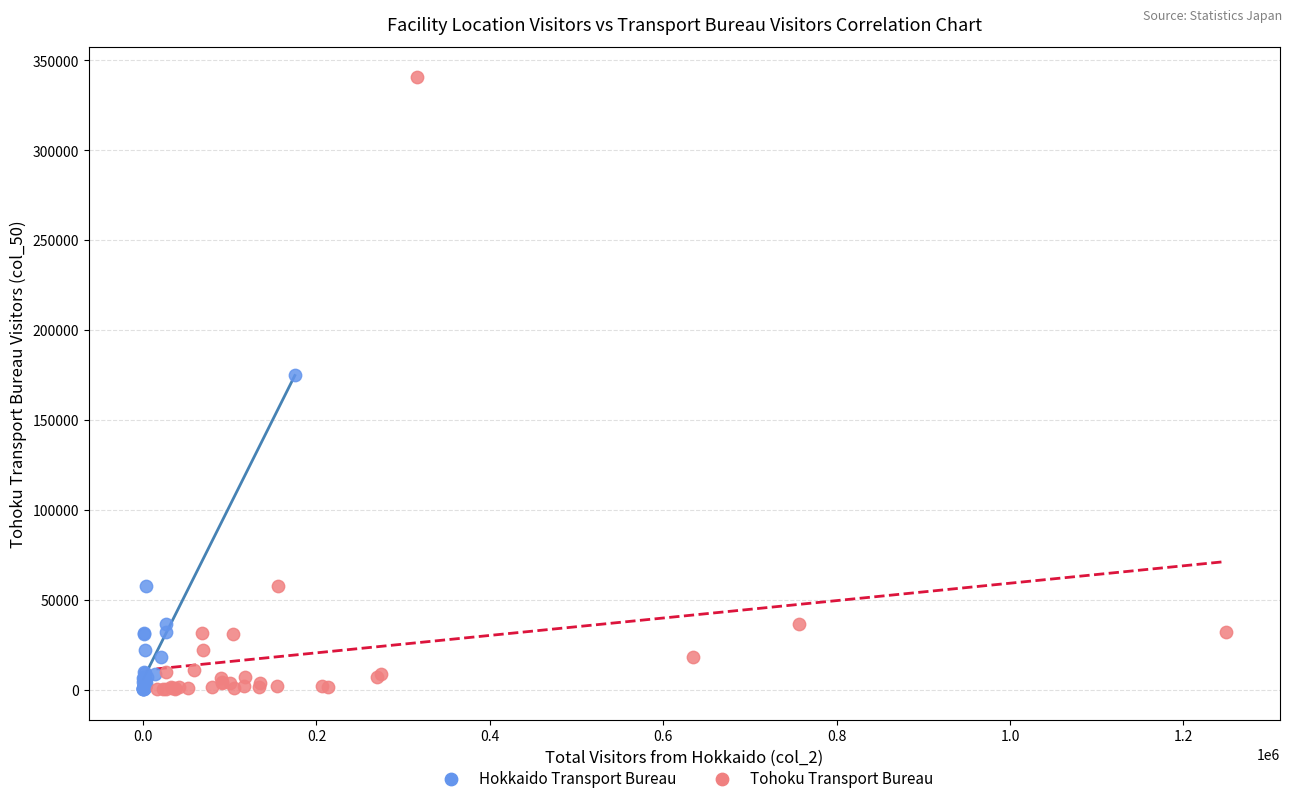

Which series has the largest Y range (max minus min)?

Tohoku Transport Bureau